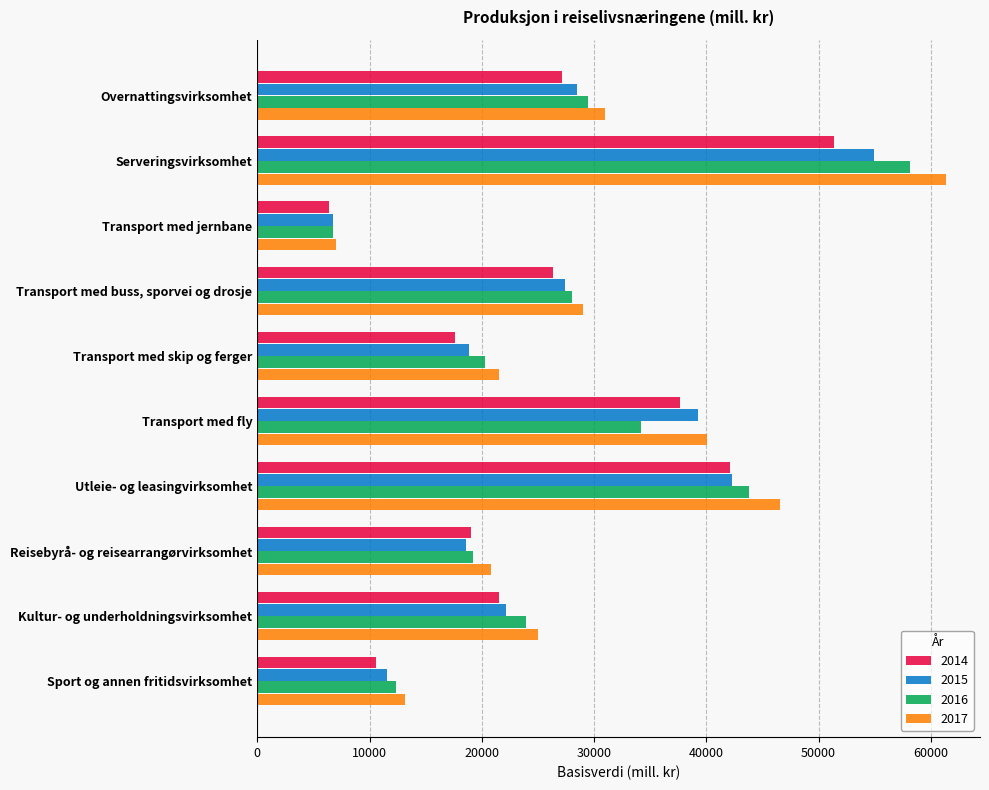

Which label corresponds to the smallest value in the chart?

Transport med jernbane